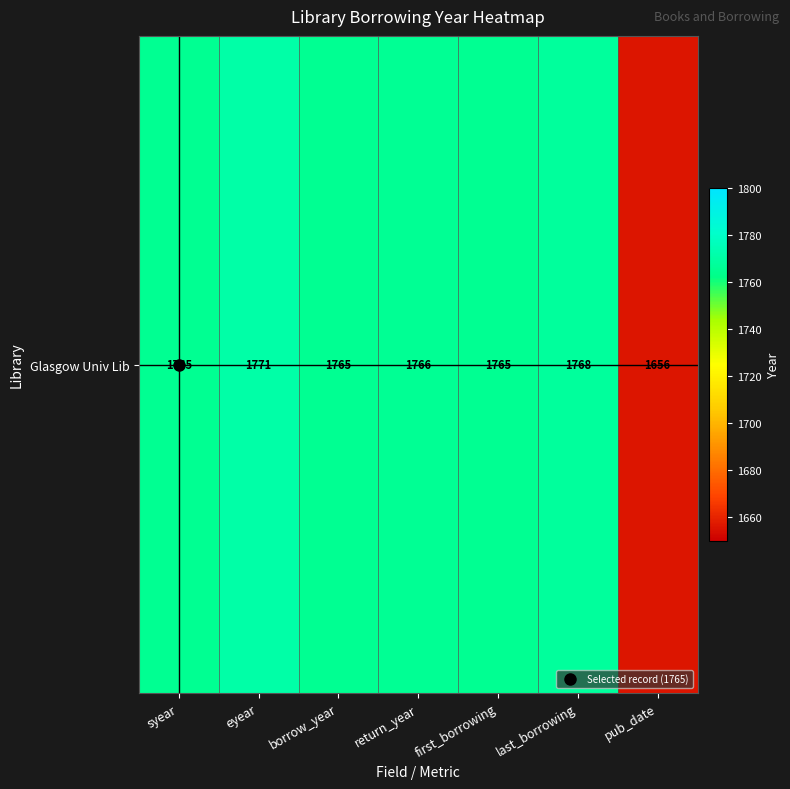

Which category has the highest value across all series?

eyear